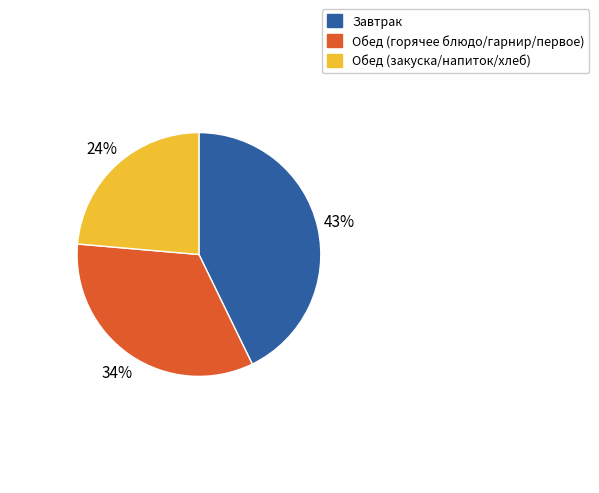

Is there any slice that represents more than half of the pie?

No